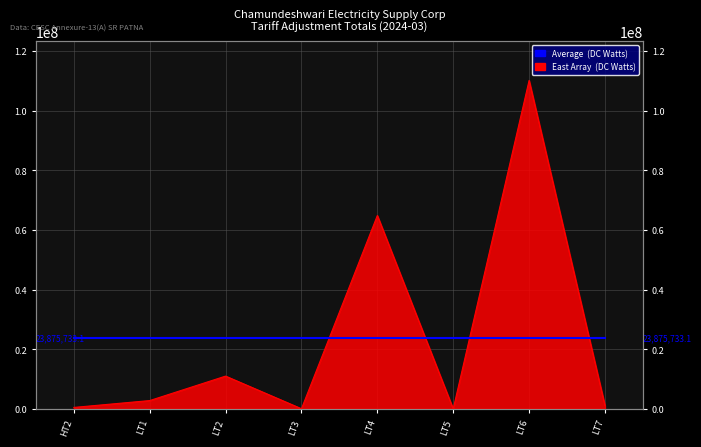

What is the ratio of the value at LT5 to the value at LT3?

0.1